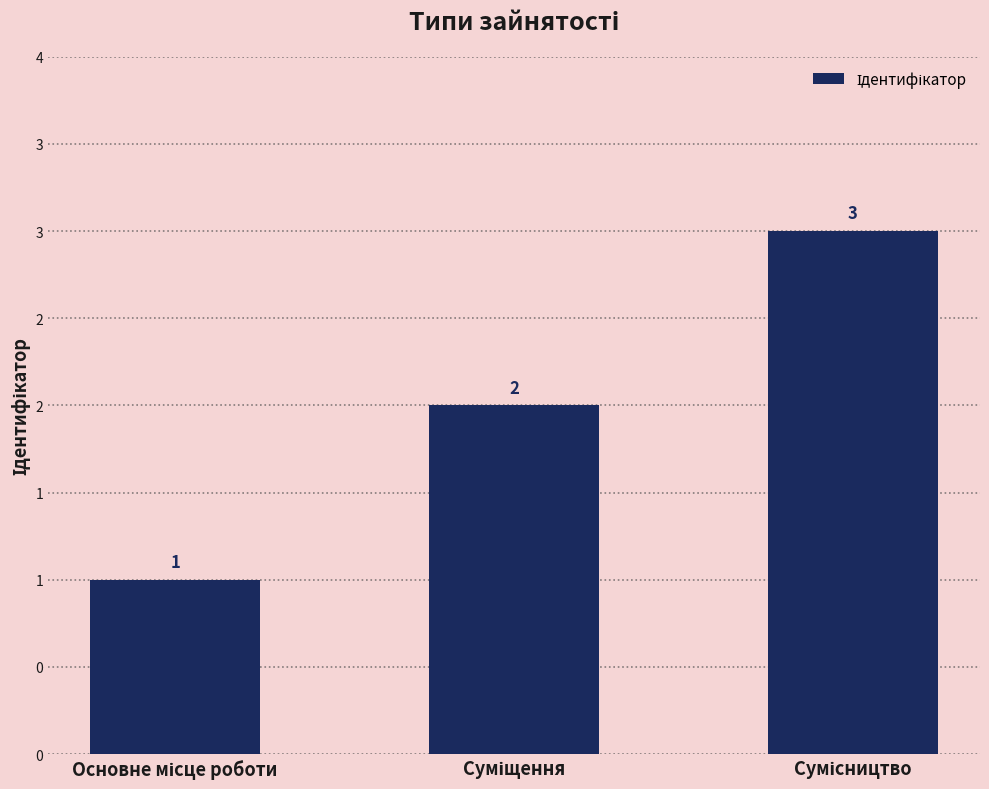

What is the sum of the values at Суміщення and Основне місце роботи?

3